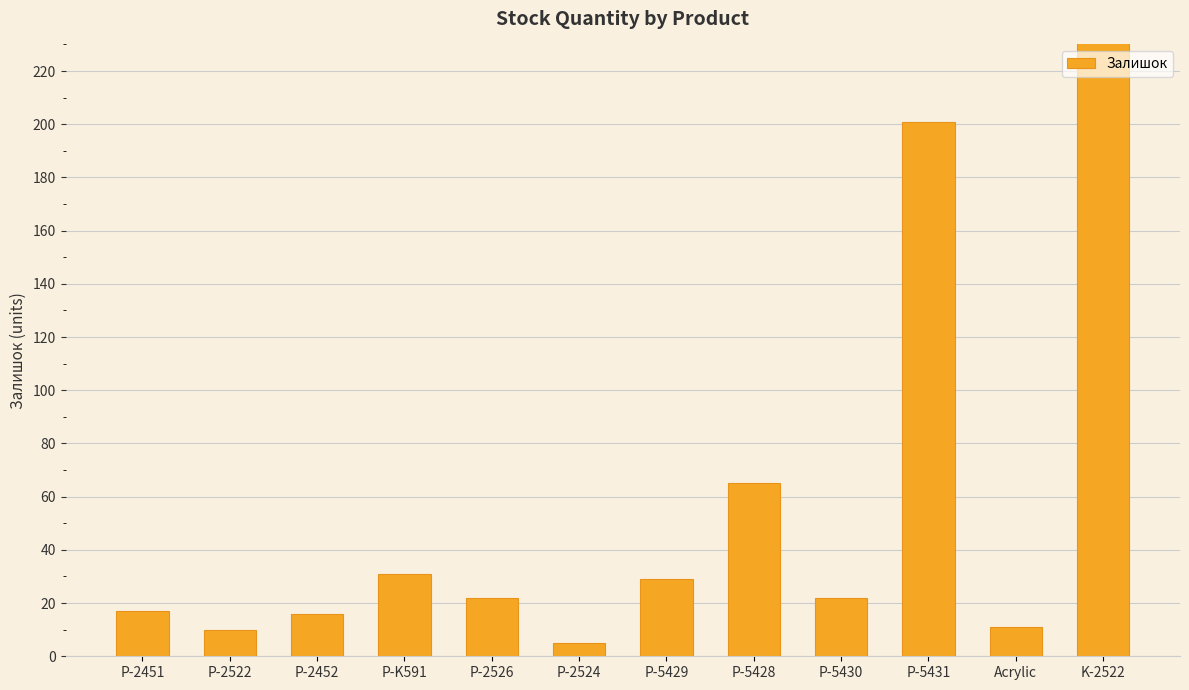

What is the value of the 12th bar from the left?

290